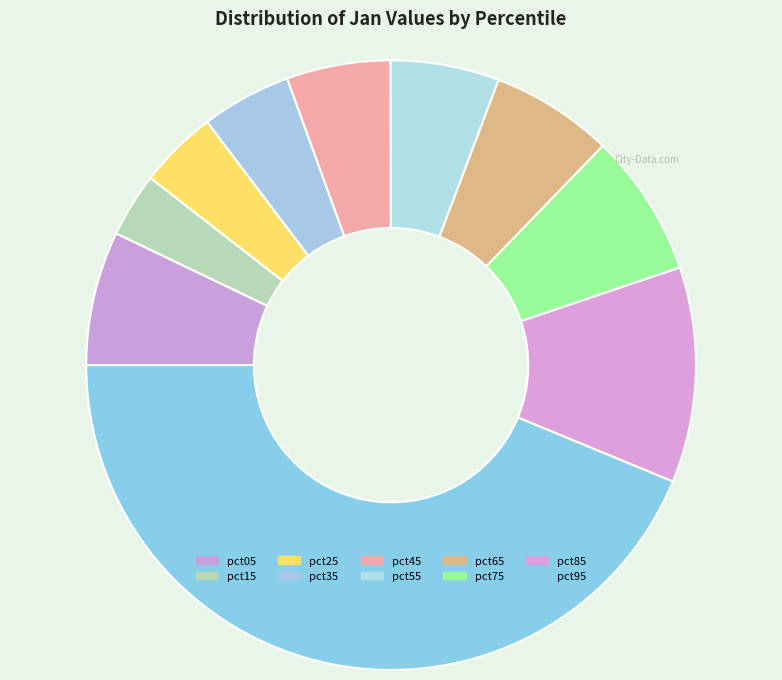

Is there a majority slice in this chart?

No